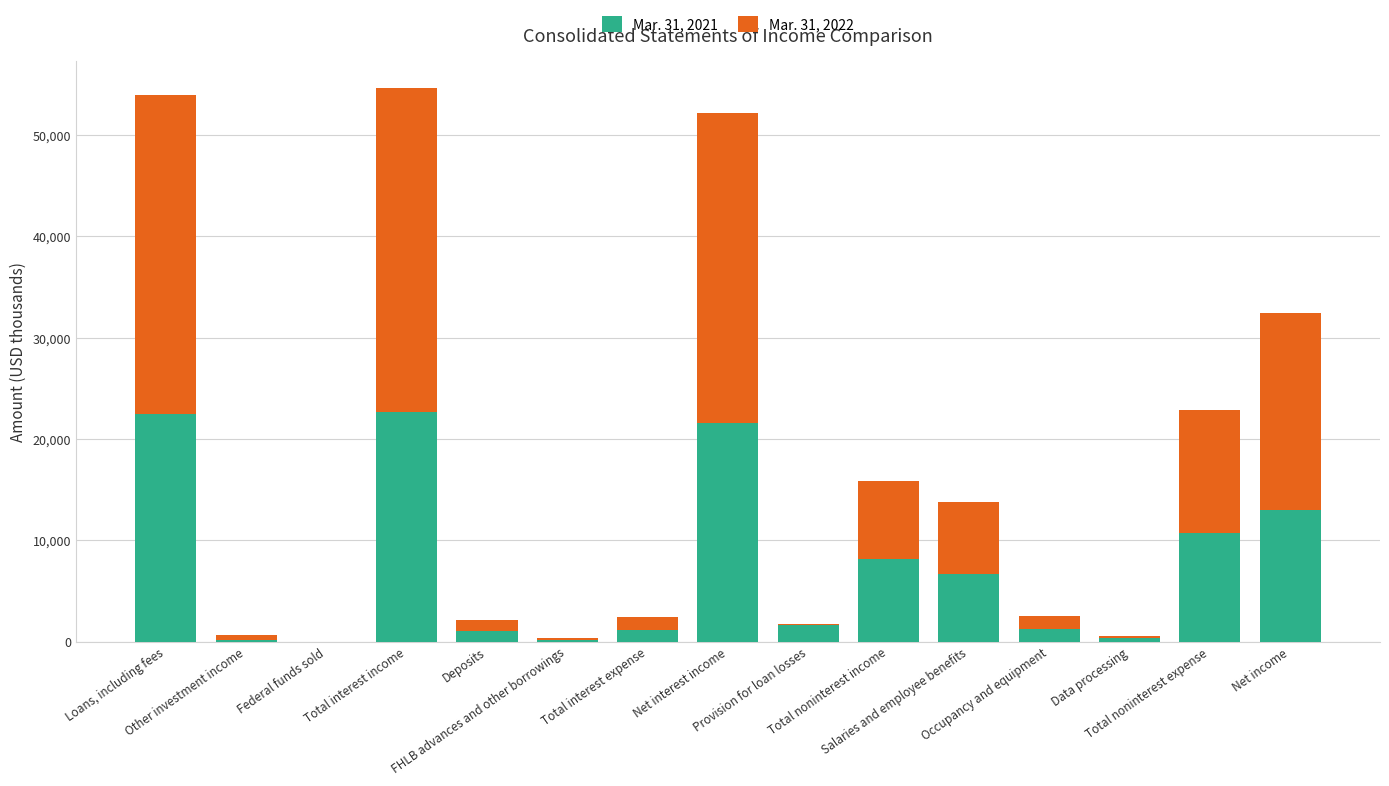

True or false: Mar. 31, 2022 has a value of 46779 at Loans, including fees.

False